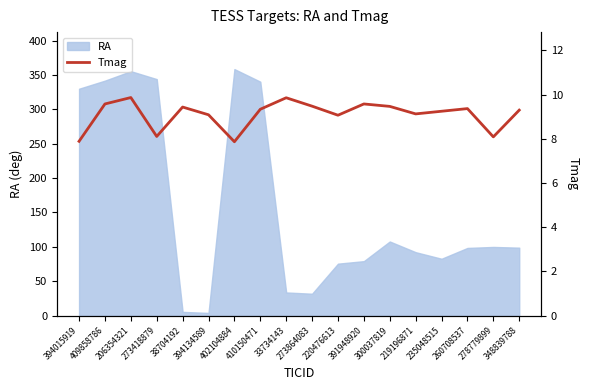

What is the maximum value for RA?

358.5